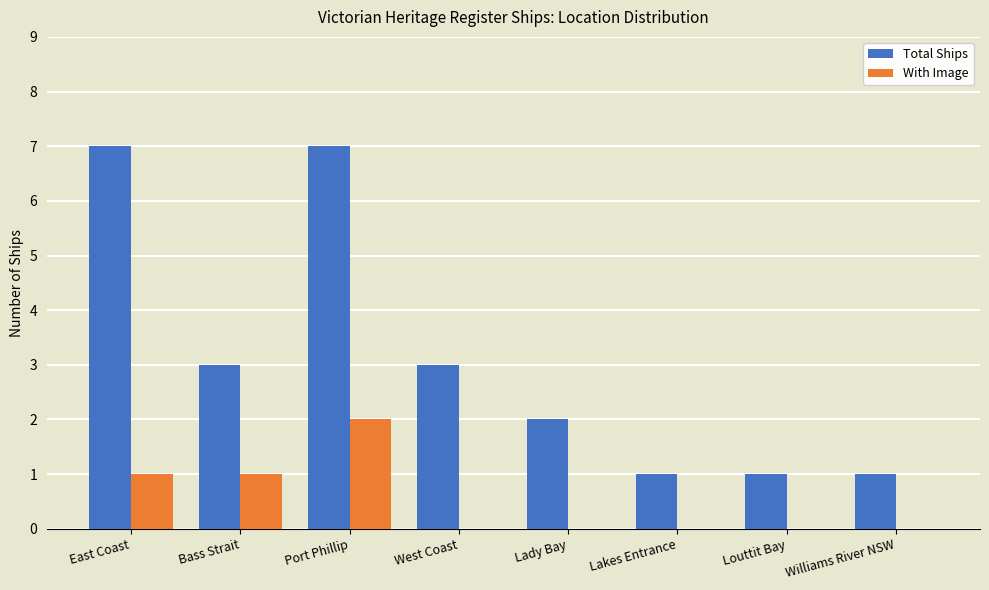

The Total Ships series shows 1 at Louttit Bay. True or false?

True